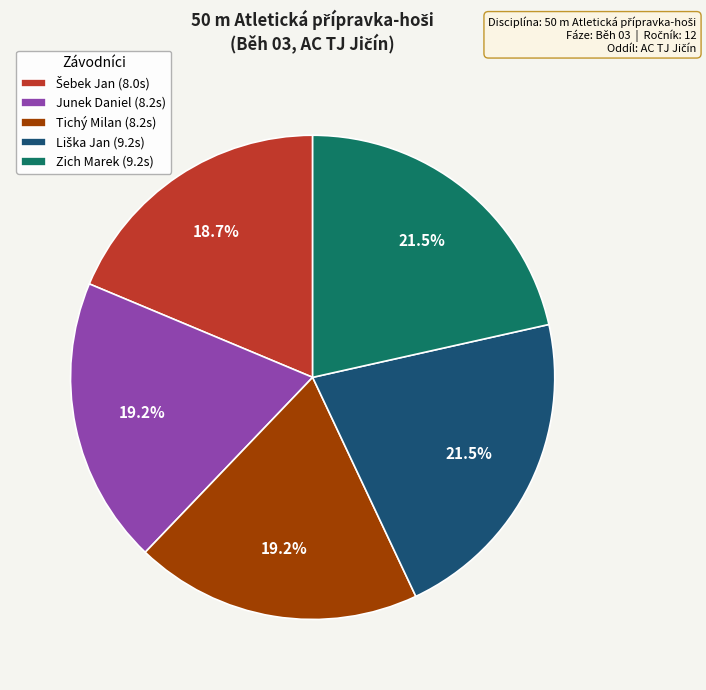

Is there a majority slice in this chart?

No